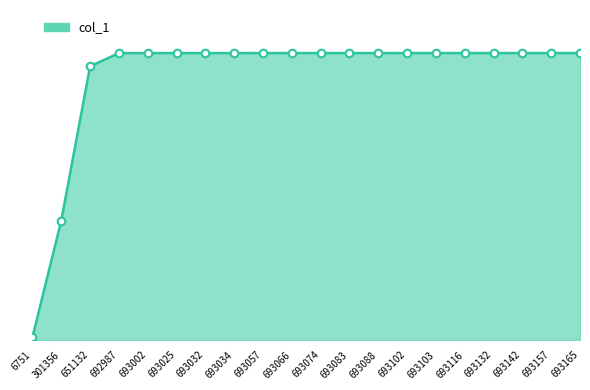

Does the chart have visible grid lines?

No